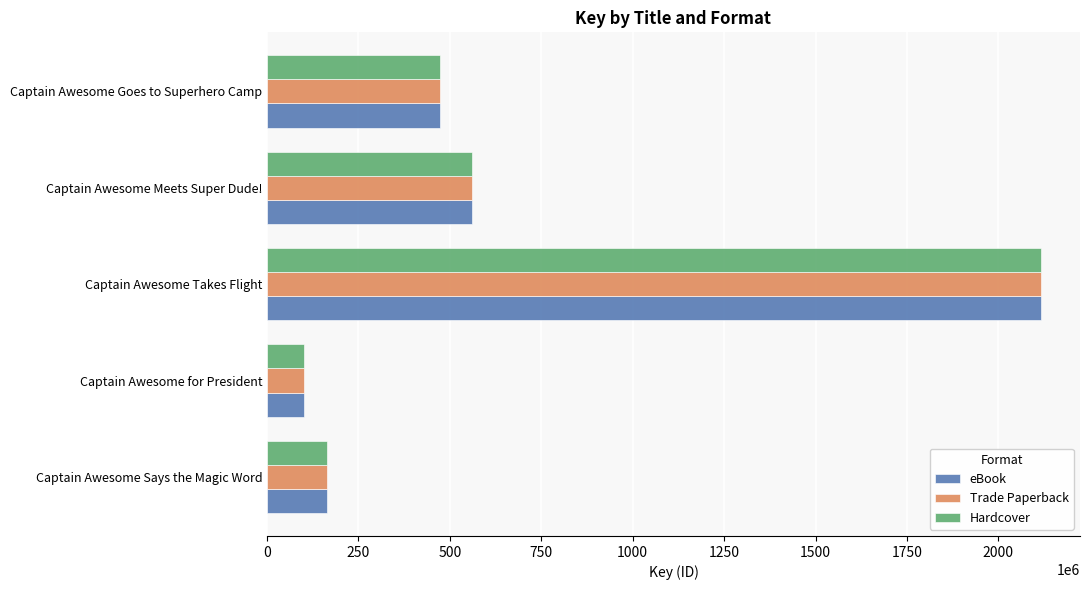

What is the difference between the maximum and second lowest values in the Trade Paperback series?

1952688713